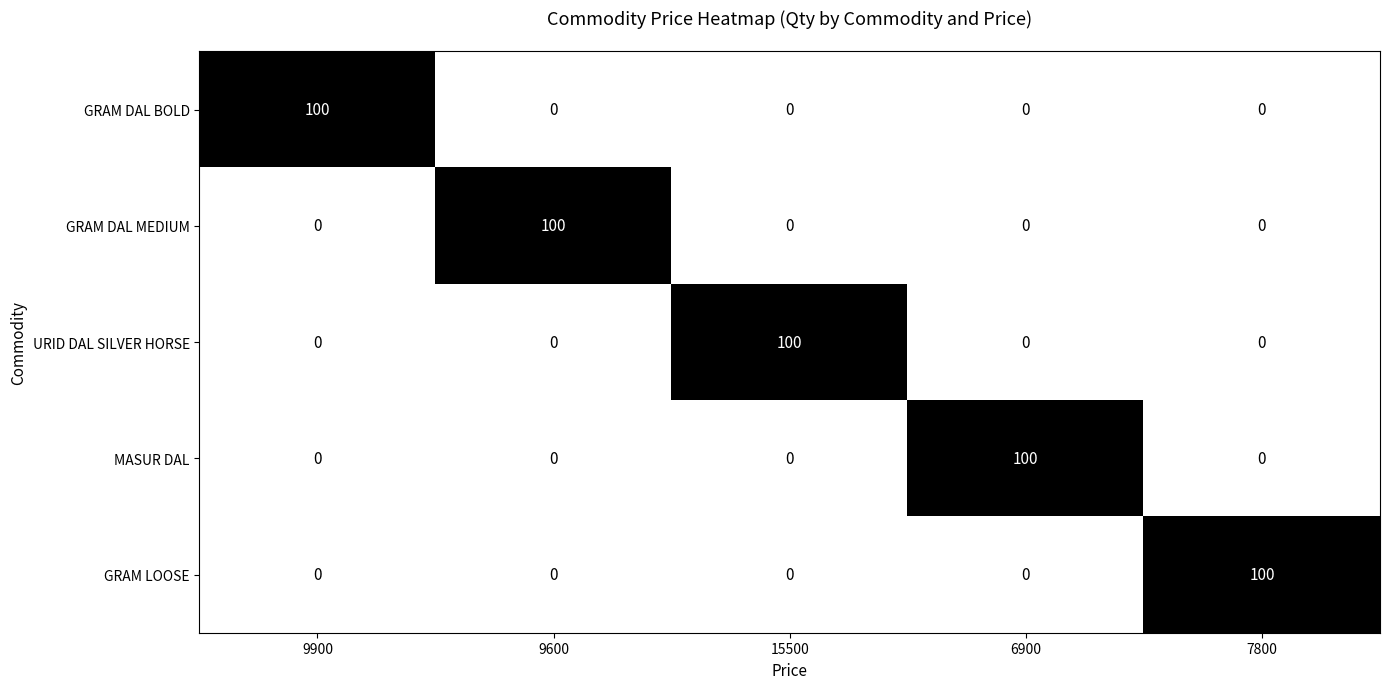

What is the greatest value displayed?

100